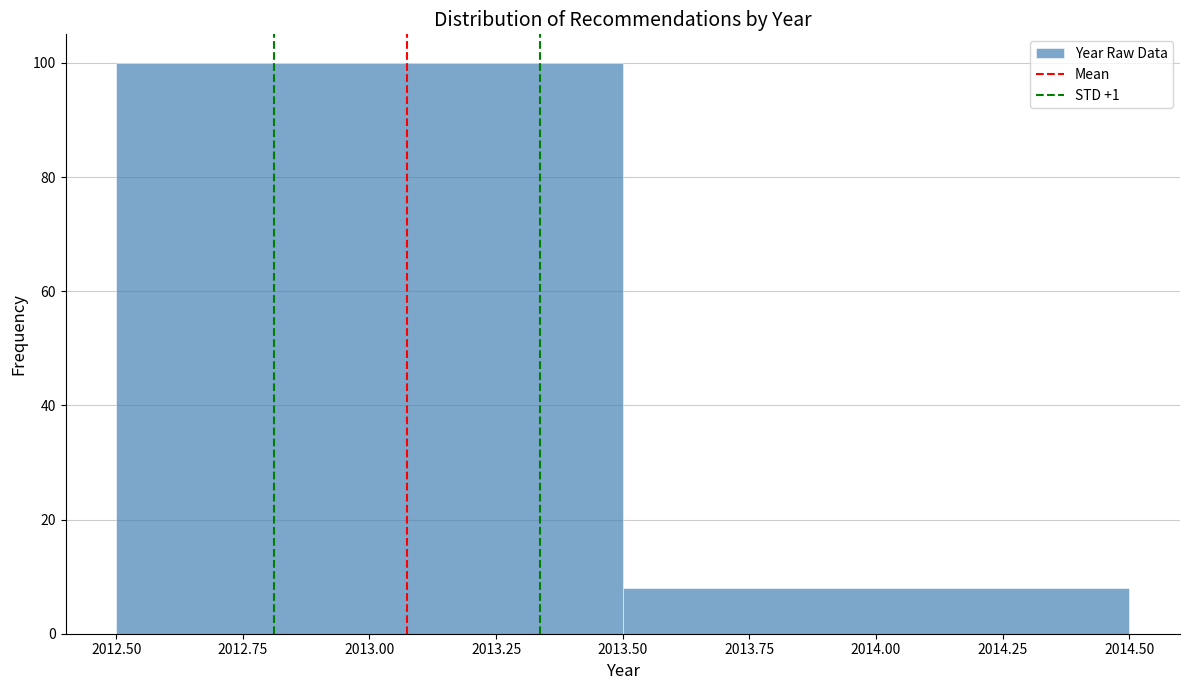

What is the height of the bar covering 2012.50 to 2013.50 on the x-axis? The values are not printed on the chart, so give them approximately, as read against the axis.

100